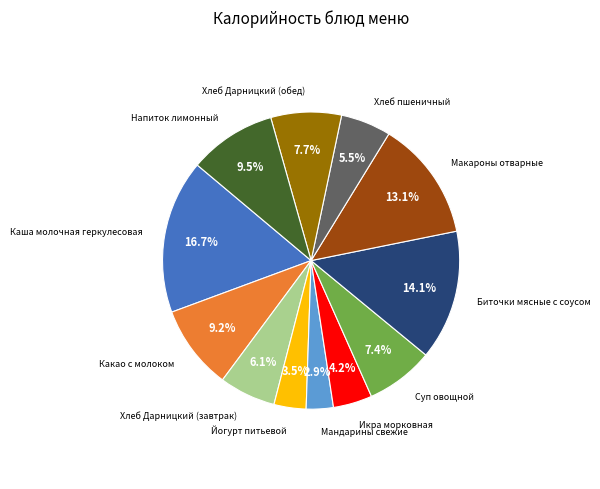

Is there a majority slice in this chart?

No